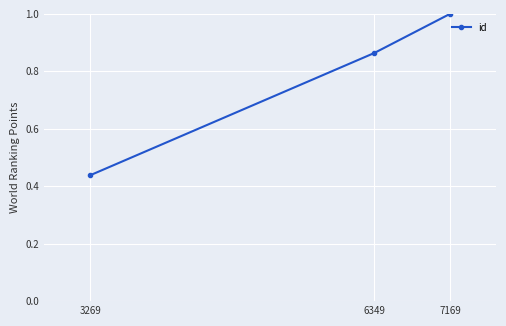

Which category has the lowest value across all series?

3269